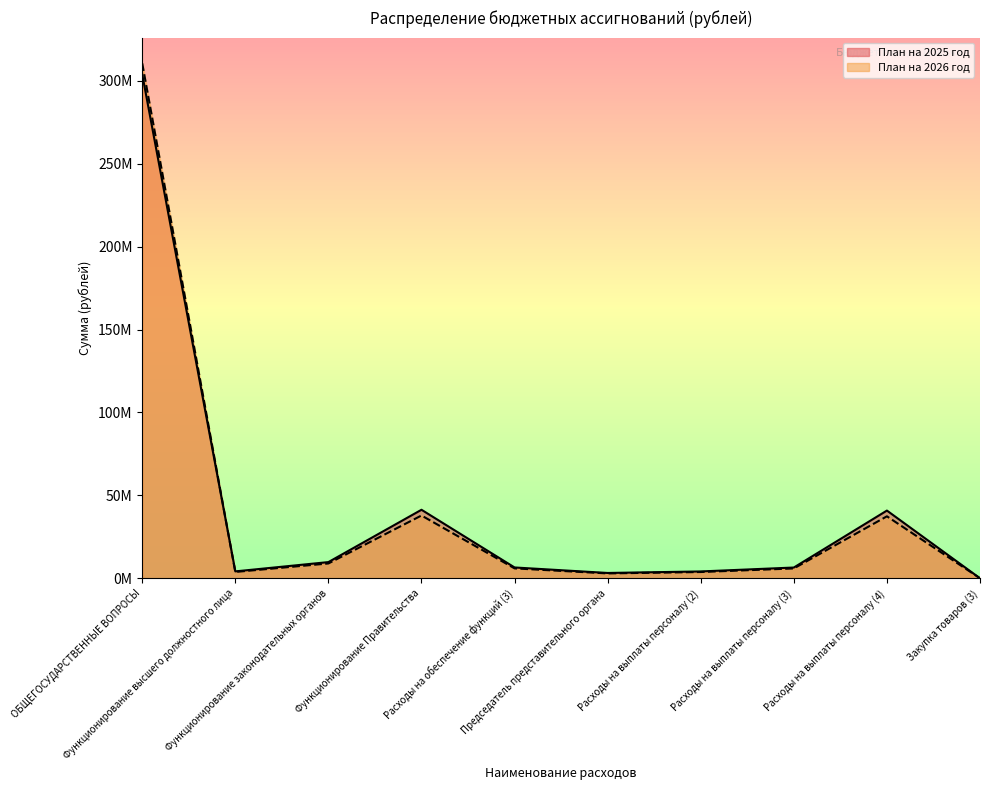

Reading right to left, extract all data points from this chart.

План на 2025 год: 38612.4	40864831.6	6519002.2	4157323.5	3236925.7	6557614.6	41345451.0	9794540.2	4193485.8	303898322.3
План на 2026 год: 38612.4	37400208.8	5965572.0	3810360.0	2963061.0	6004184.5	37888105.6	8967245.5	3847069.9	310512846.4